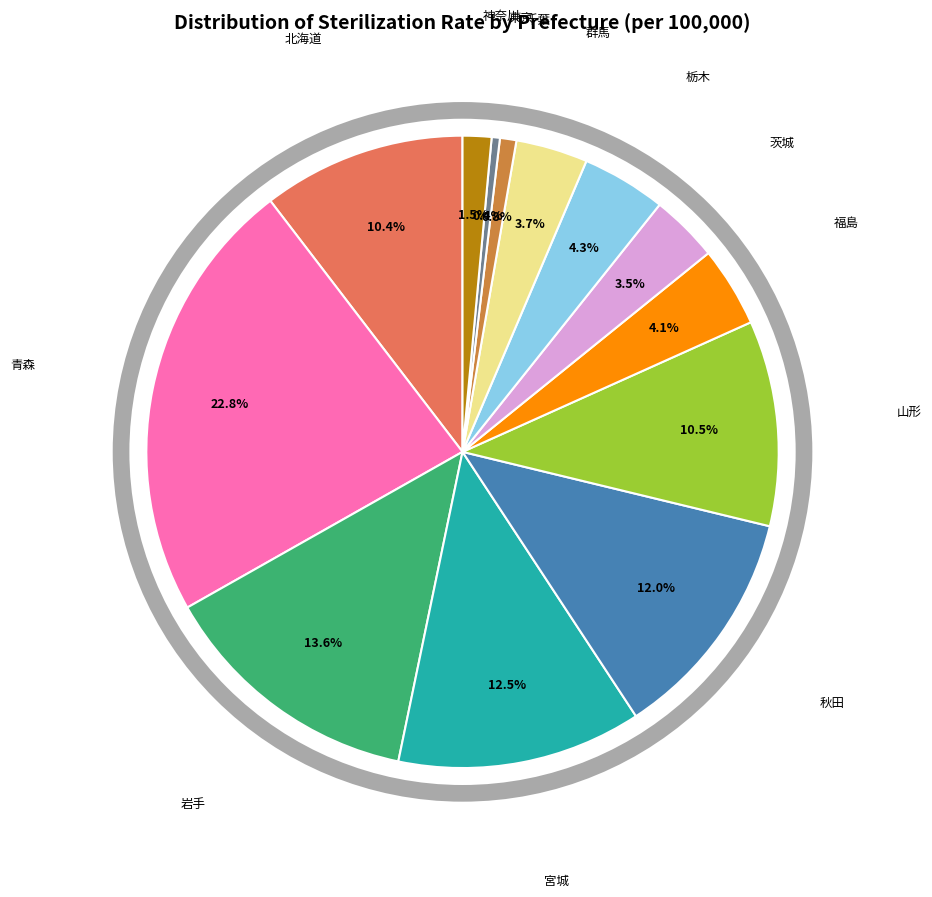

To the nearest percent, what portion does 秋田 represent?

12%